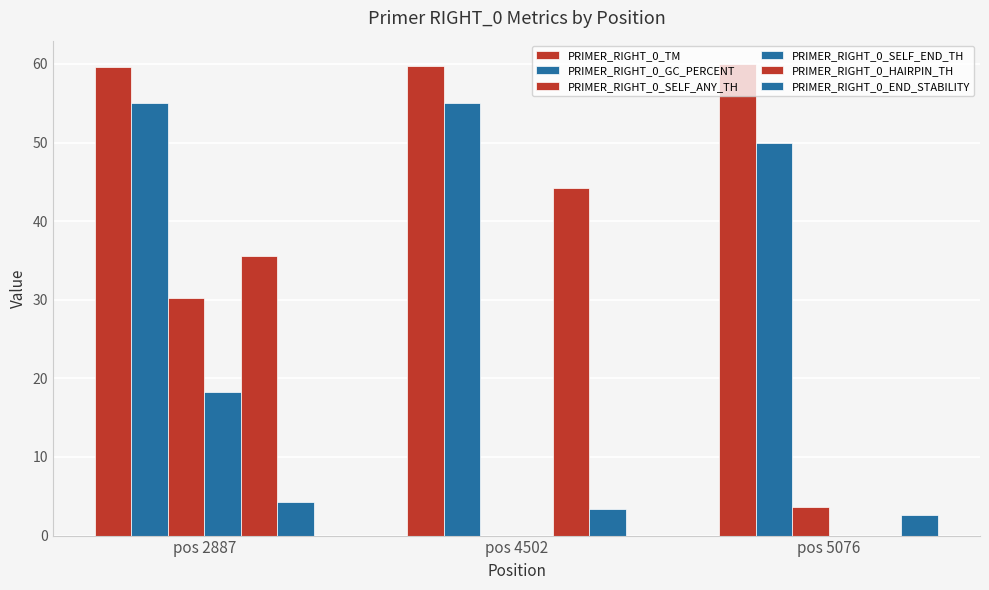

How many positive values does the PRIMER_RIGHT_0_SELF_ANY_TH series have?

2